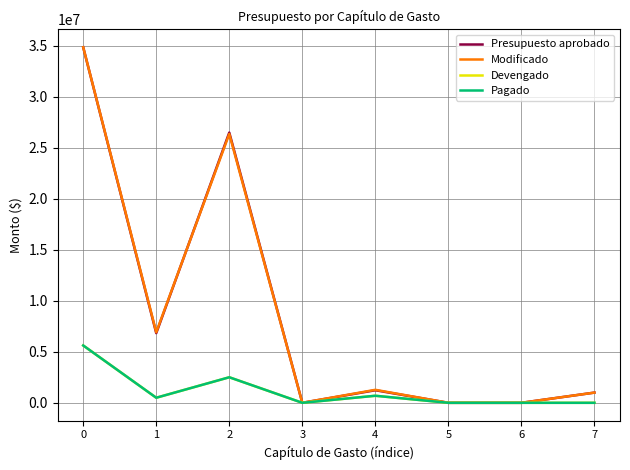

Reading right to left, transcribe all the data shown in this chart.

Presupuesto aprobado: 1000000.0	0.0	0.0	1231700.0	0.0	26488533.9	6827308.5	34845779.4
Modificado: 1000000.0	0.0	0.0	1272400.0	0.0	26354333.9	6916108.5	34850479.4
Devengado: 0.0	0.0	0.0	690524.9	0.0	2503333.1	496425.5	5619133.1
Pagado: 0.0	0.0	0.0	690524.9	0.0	2503653.1	496425.5	5619133.1